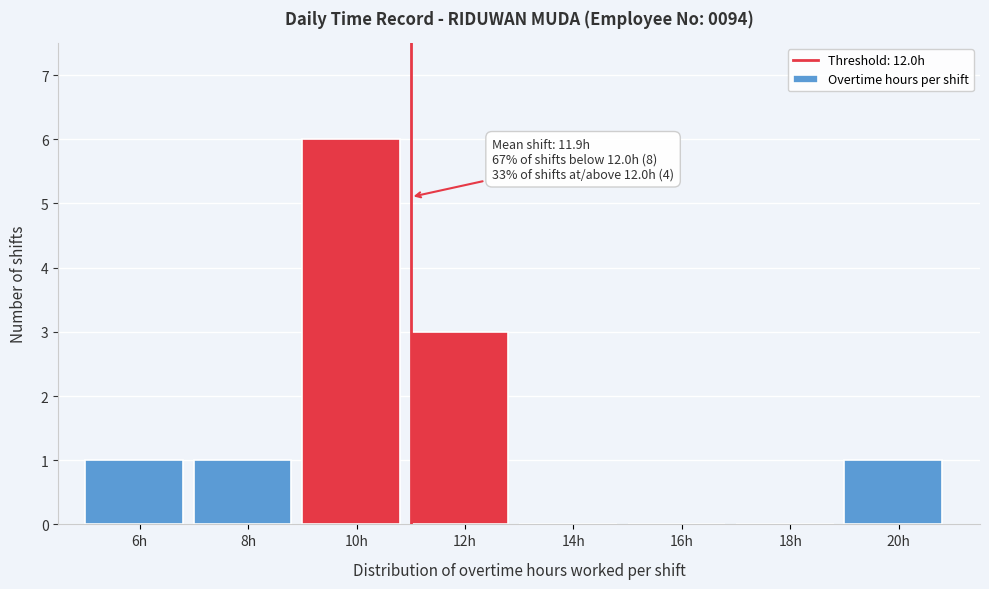

Reading left to right, what are all the values shown in this chart?

6h=1	8h=1	10h=6	12h=3	14h=0	16h=0	18h=0	20h=1